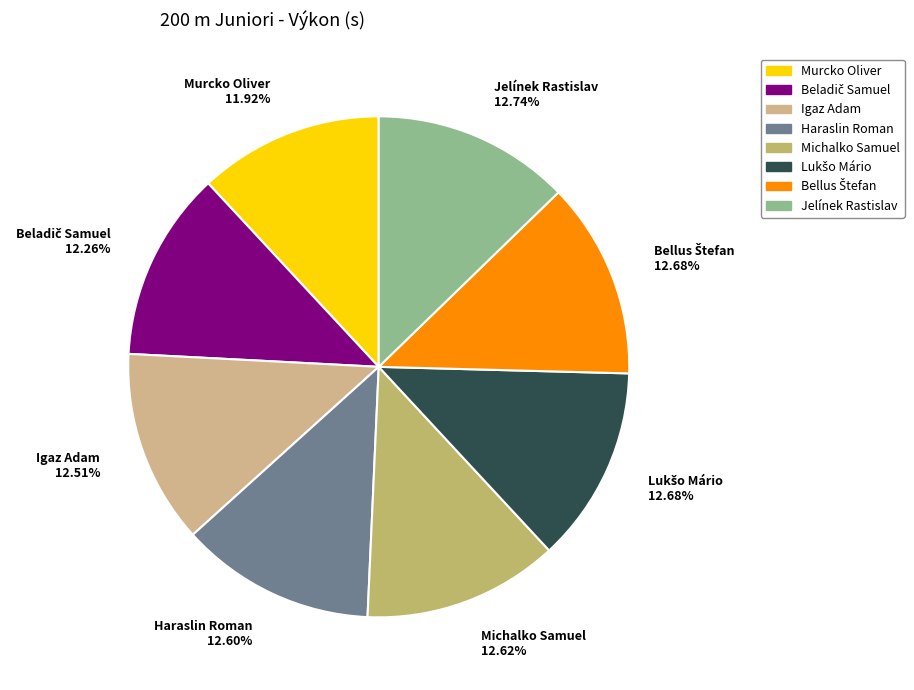

Approximately how many times larger is the value at Haraslin Roman compared to Jelínek Rastislav?

1.0